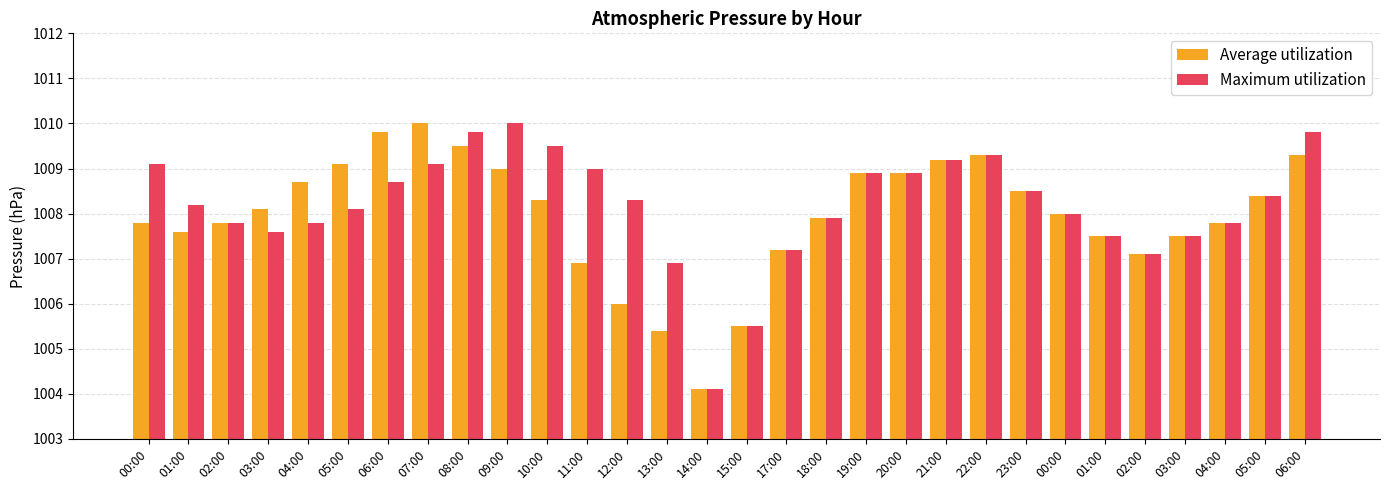

What are all the series names shown in the legend?

Average utilization, Maximum utilization